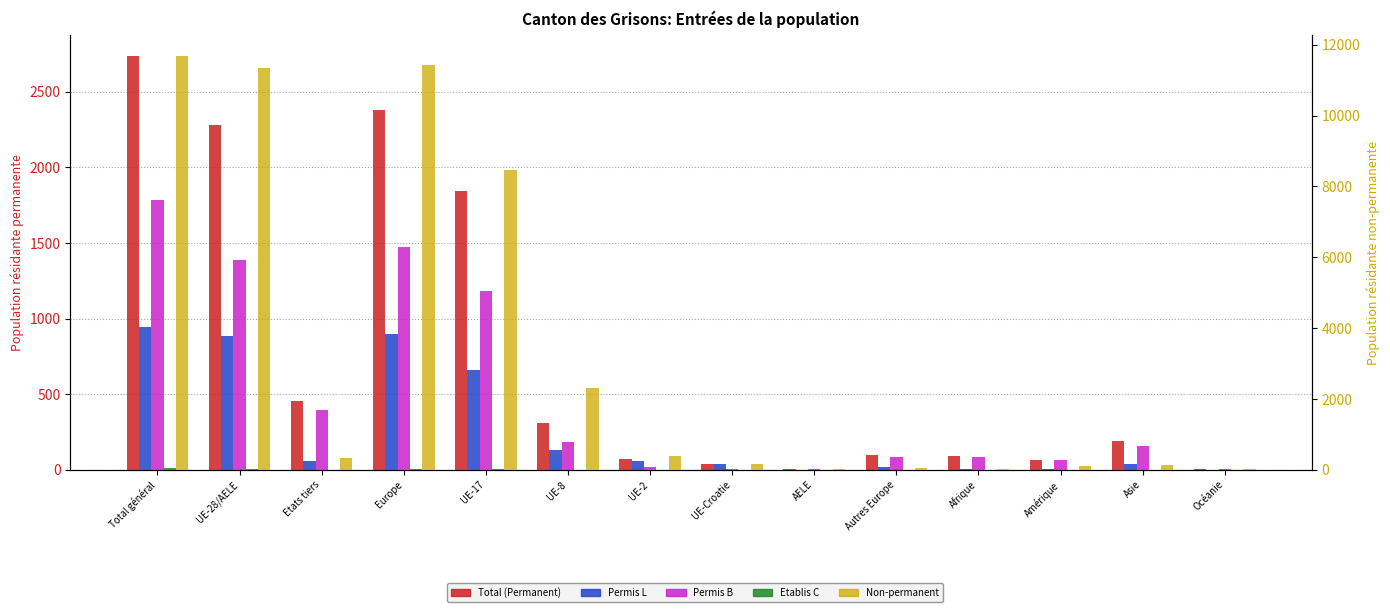

At UE-8, list the series in order from largest to smallest.

Non-permanent, Total (Permanent), Permis B, Permis L, Etablis C